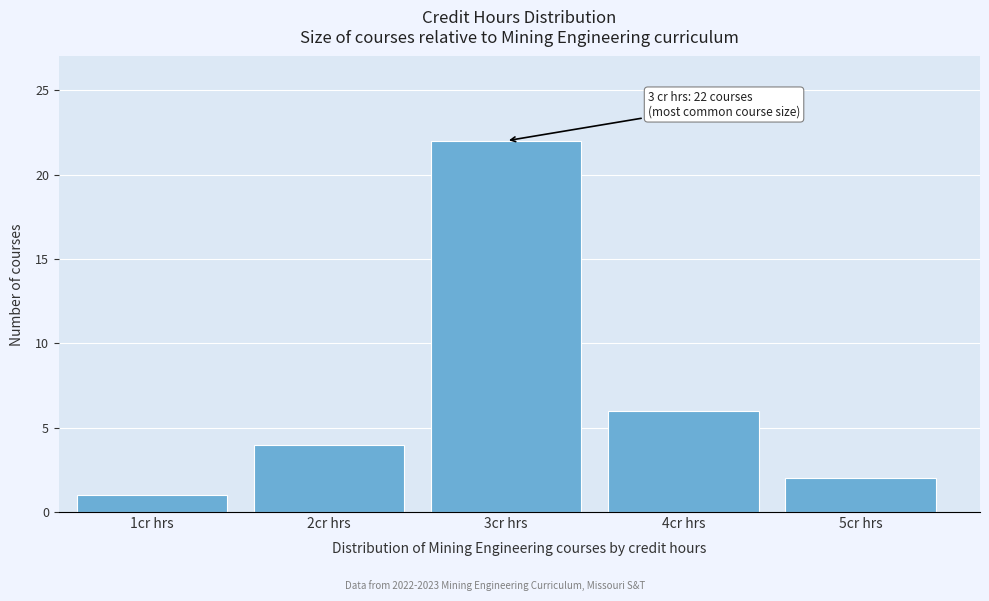

Reading right to left, extract all data points from this chart.

5cr hrs=2	4cr hrs=6	3cr hrs=22	2cr hrs=4	1cr hrs=1